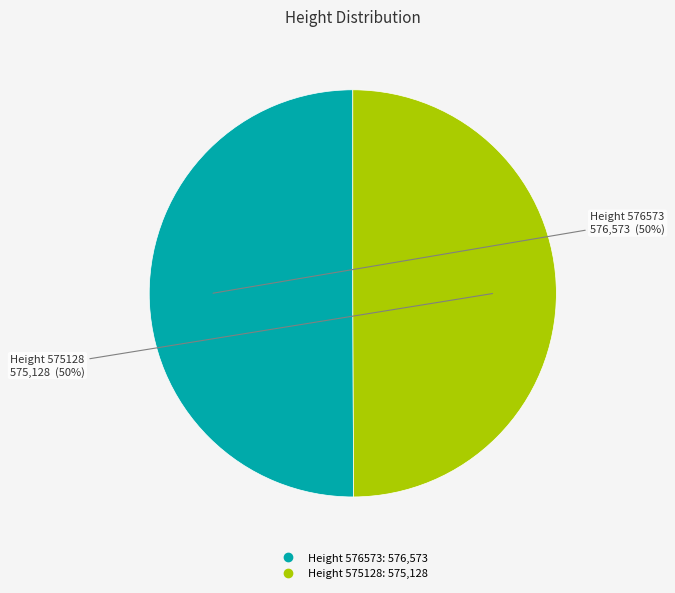

To the nearest percent, what is the average slice percentage?

50%